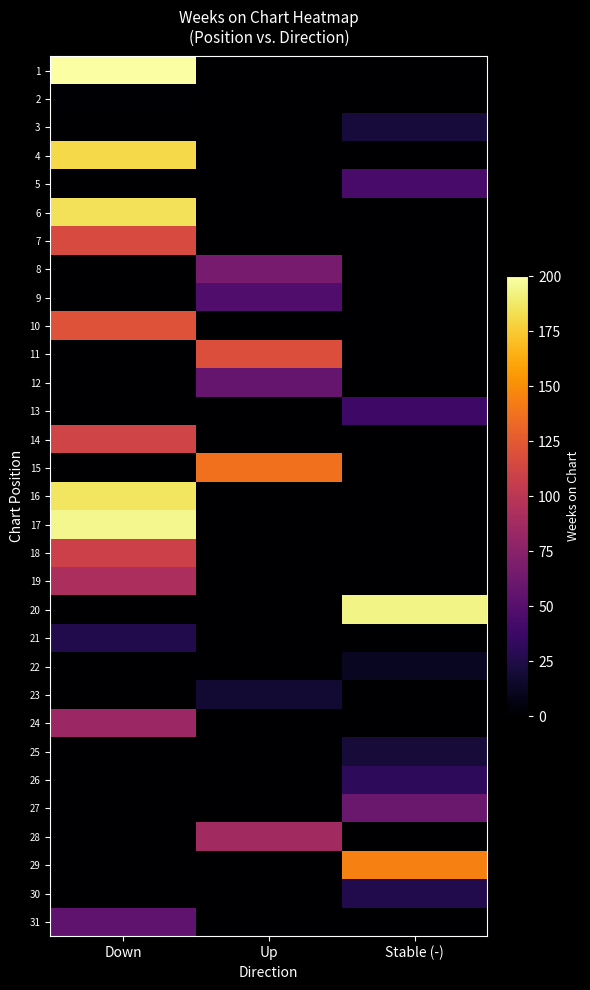

How many categories are shown in the chart?

3